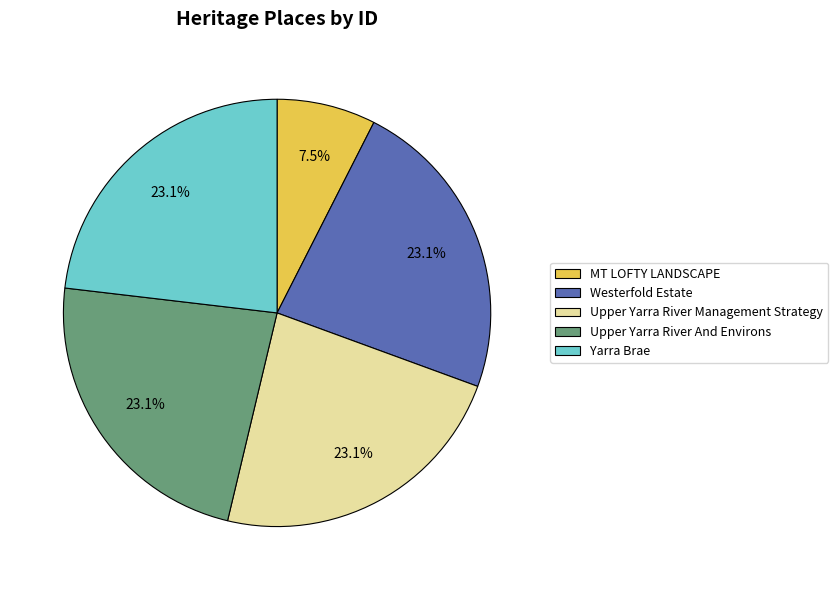

To the nearest percent, what portion does Westerfold Estate represent?

23%